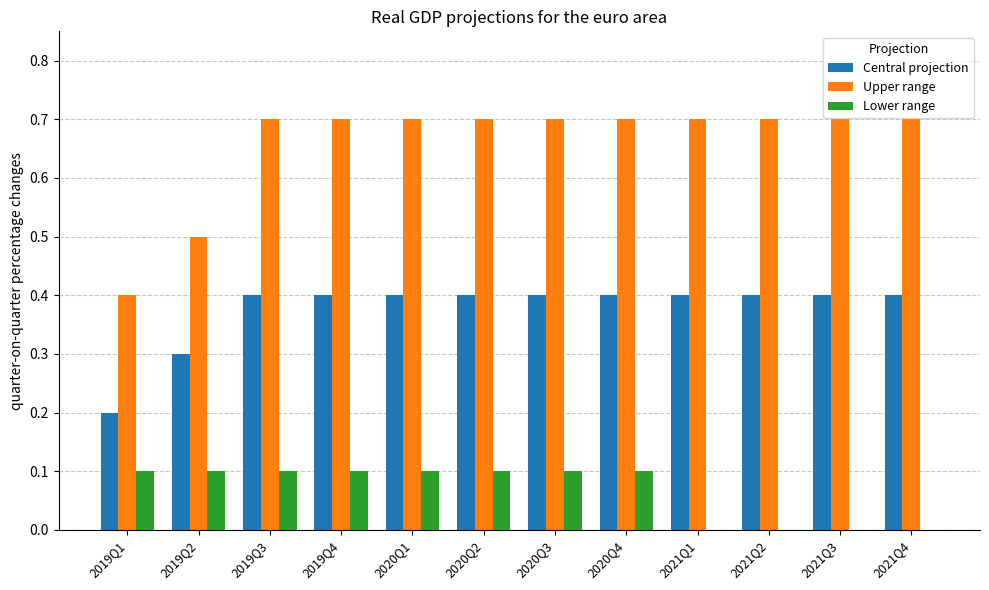

Is it true that Central projection equals 0.4 at 2020Q3?

True